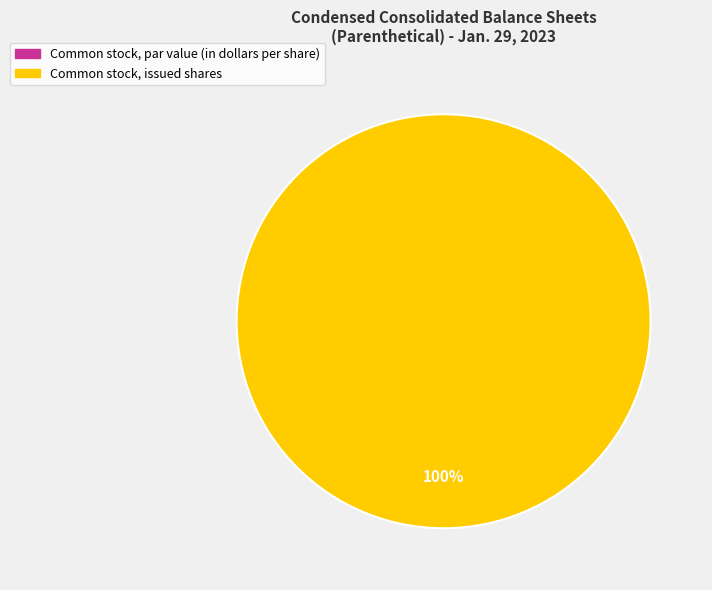

How many segments does this pie chart have?

2